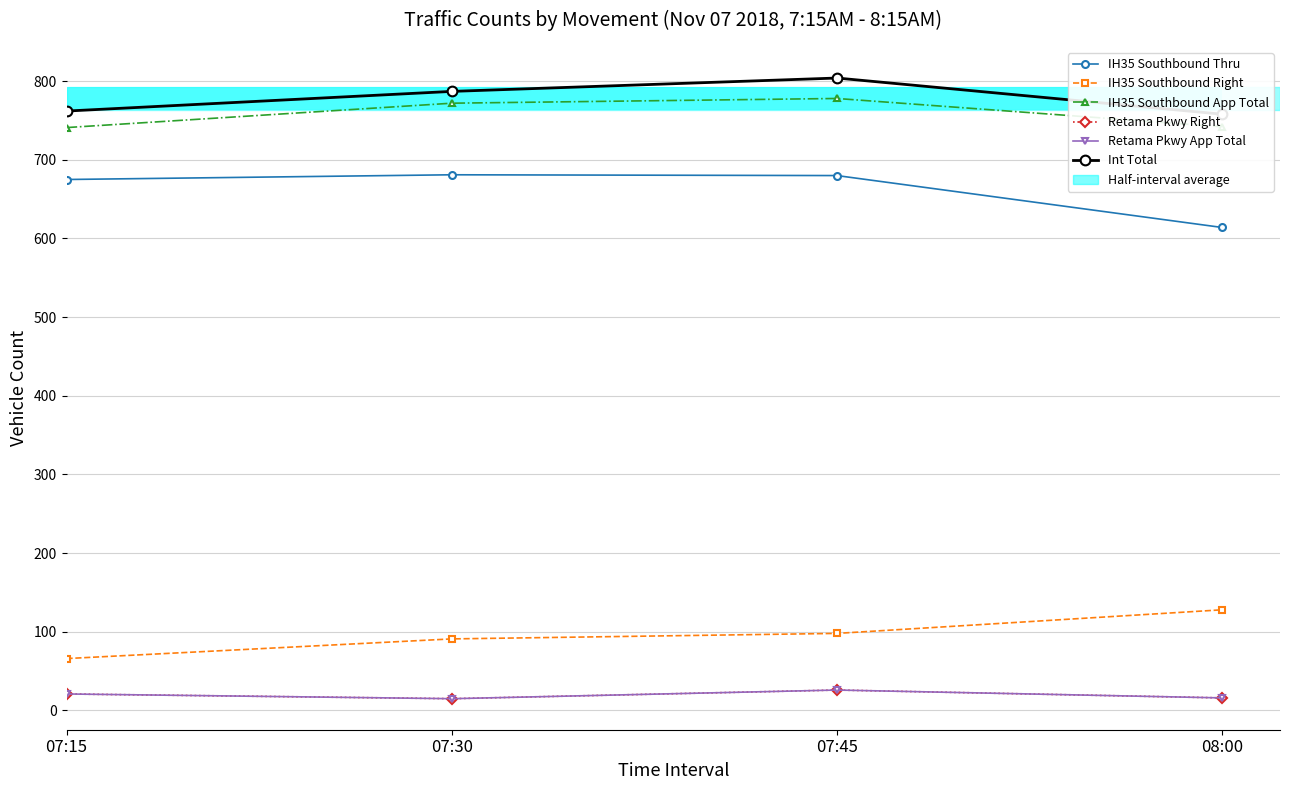

Are the bars grouped side by side (vs. stacked)?

Yes